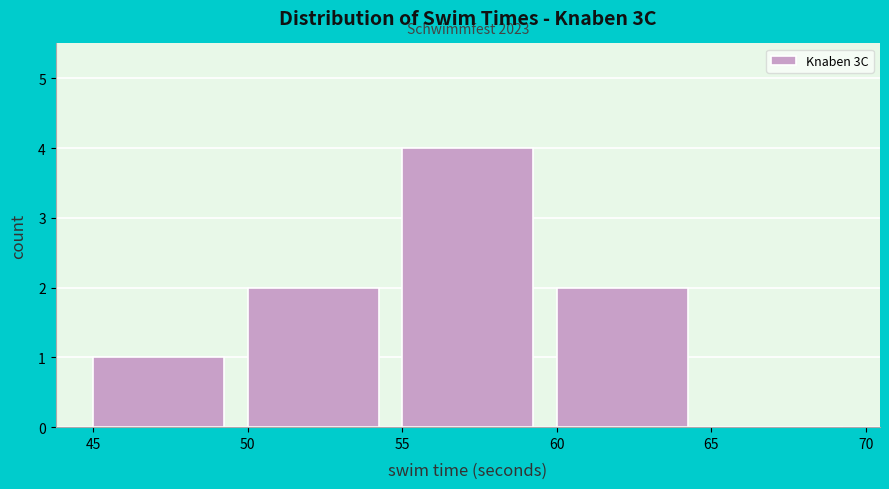

Over which range of the x-axis is the bar tallest?

55 to 60